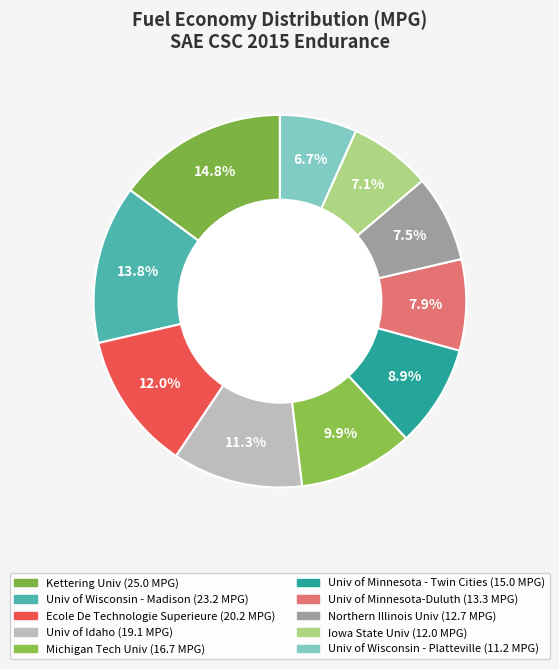

How many segments does this pie chart have?

10